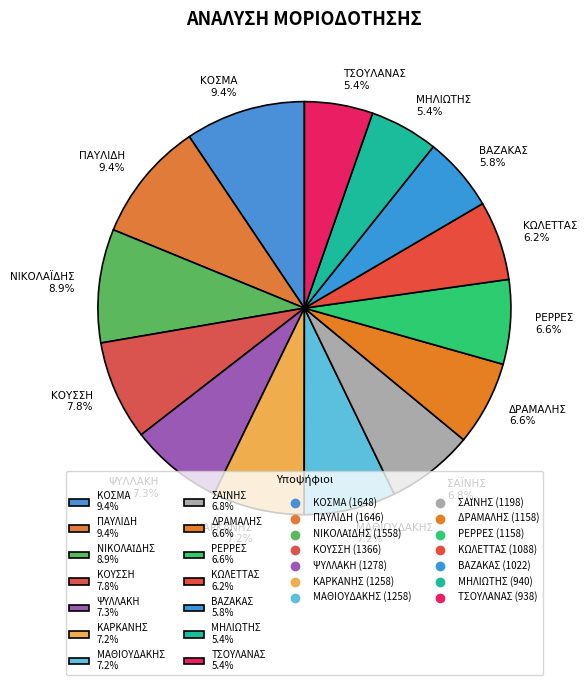

To the nearest percent, what portion does ΚΟΥΣΣΗ represent?

8%